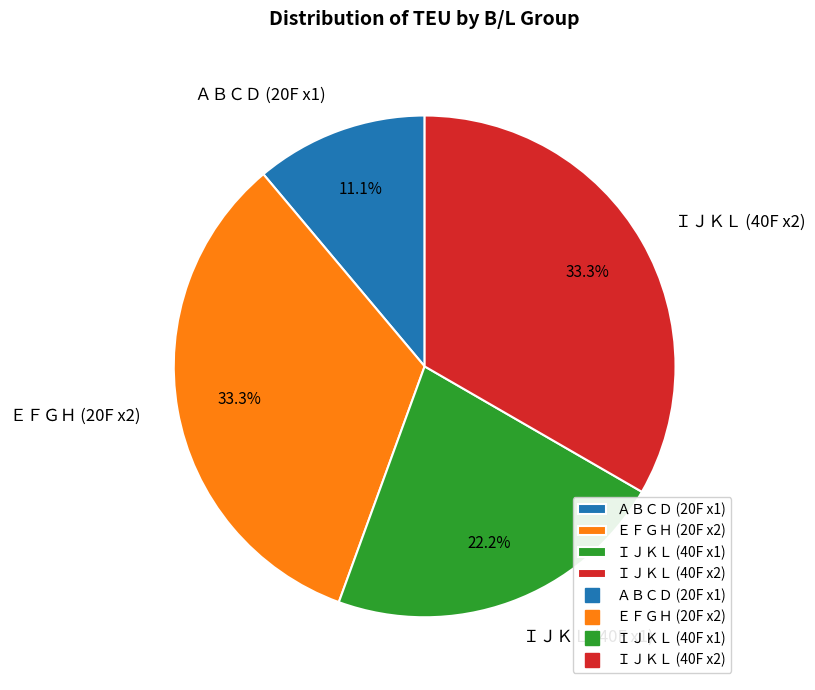

What is the ratio of the value at ＩＪＫＬ (40F x1) to the value at ＩＪＫＬ (40F x2)?

0.7